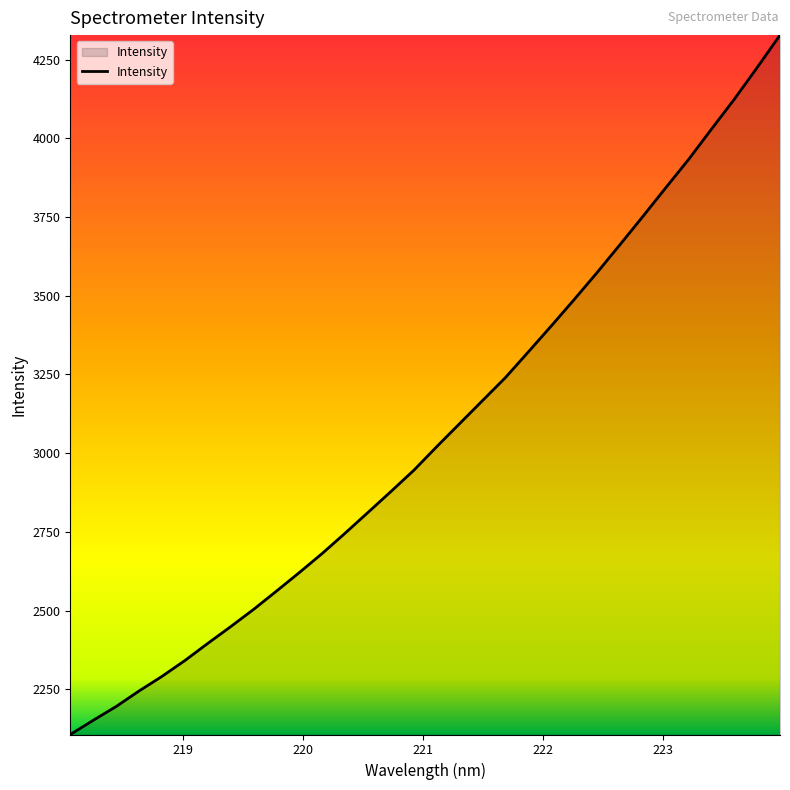

What is the maximum value shown in the chart?

4328.1